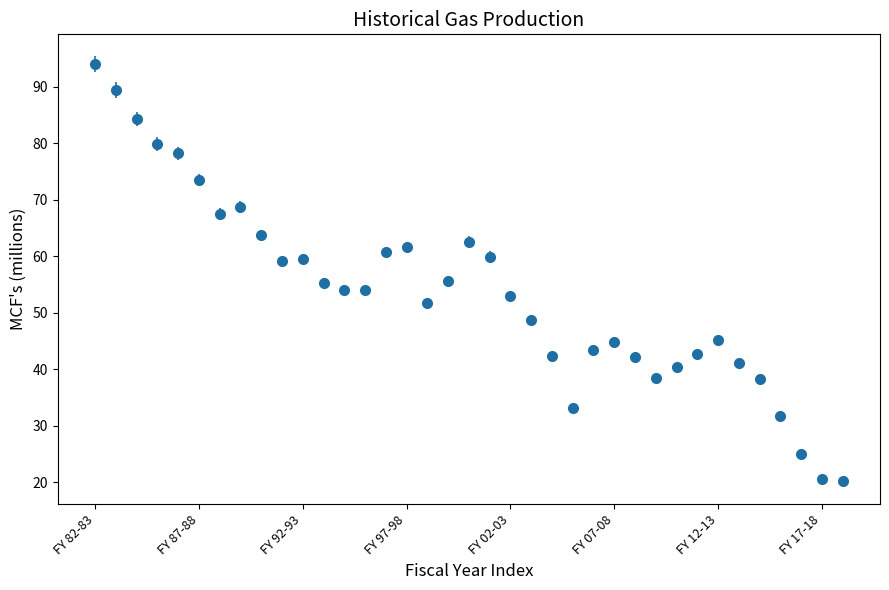

What is the minimum value shown in the chart?

20.2